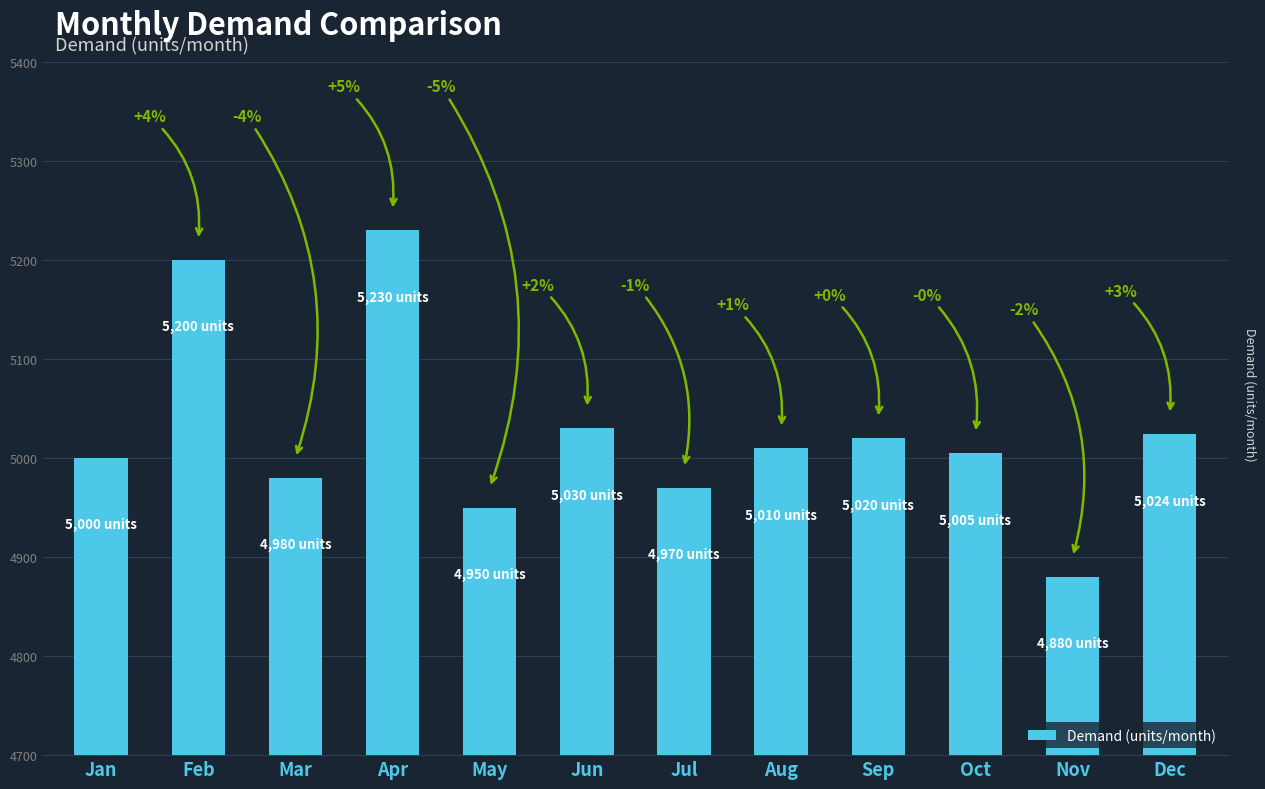

Reading left to right, list all the values displayed in this chart.

Jan=5000	Feb=5200	Mar=4980	Apr=5230	May=4950	Jun=5030	Jul=4970	Aug=5010	Sep=5020	Oct=5005	Nov=4880	Dec=5024